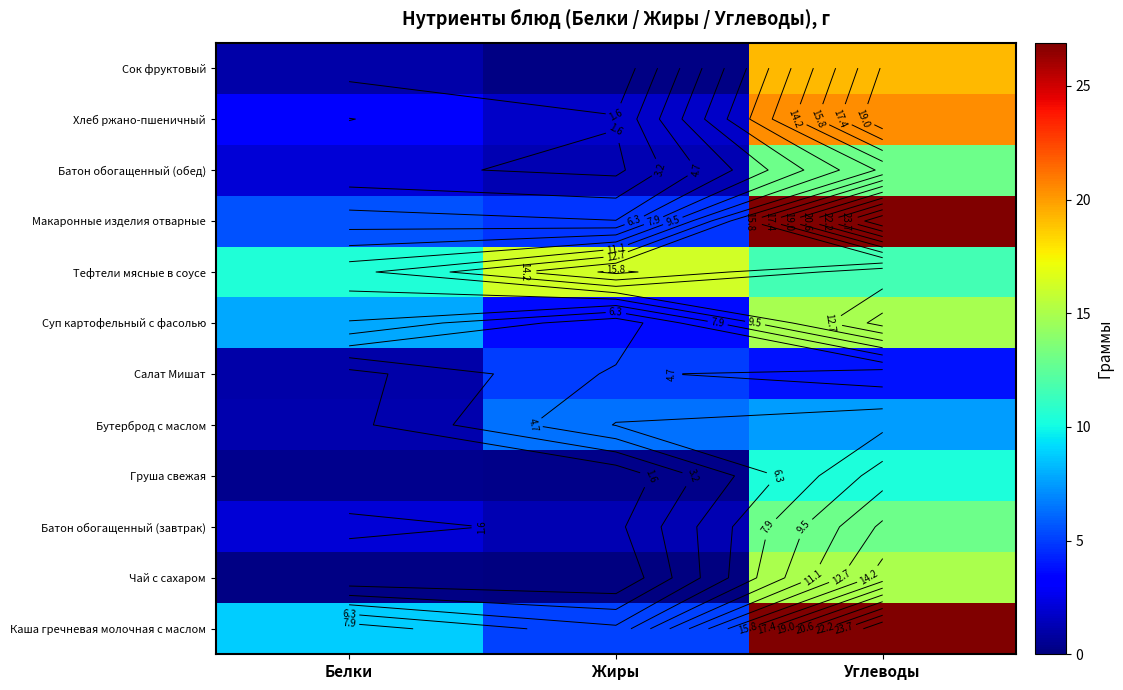

Between Белки and Жиры, which is larger?

Белки